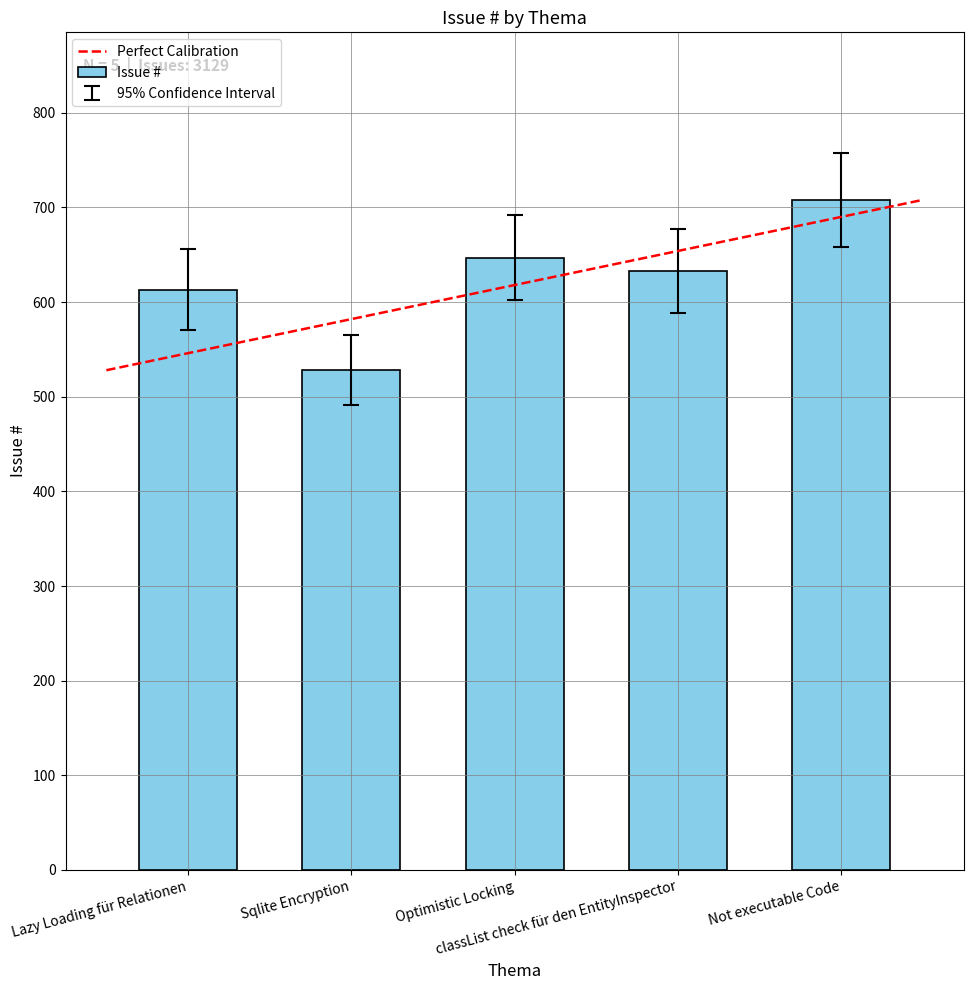

At which category does the chart reach its peak across all series?

Not executable Code